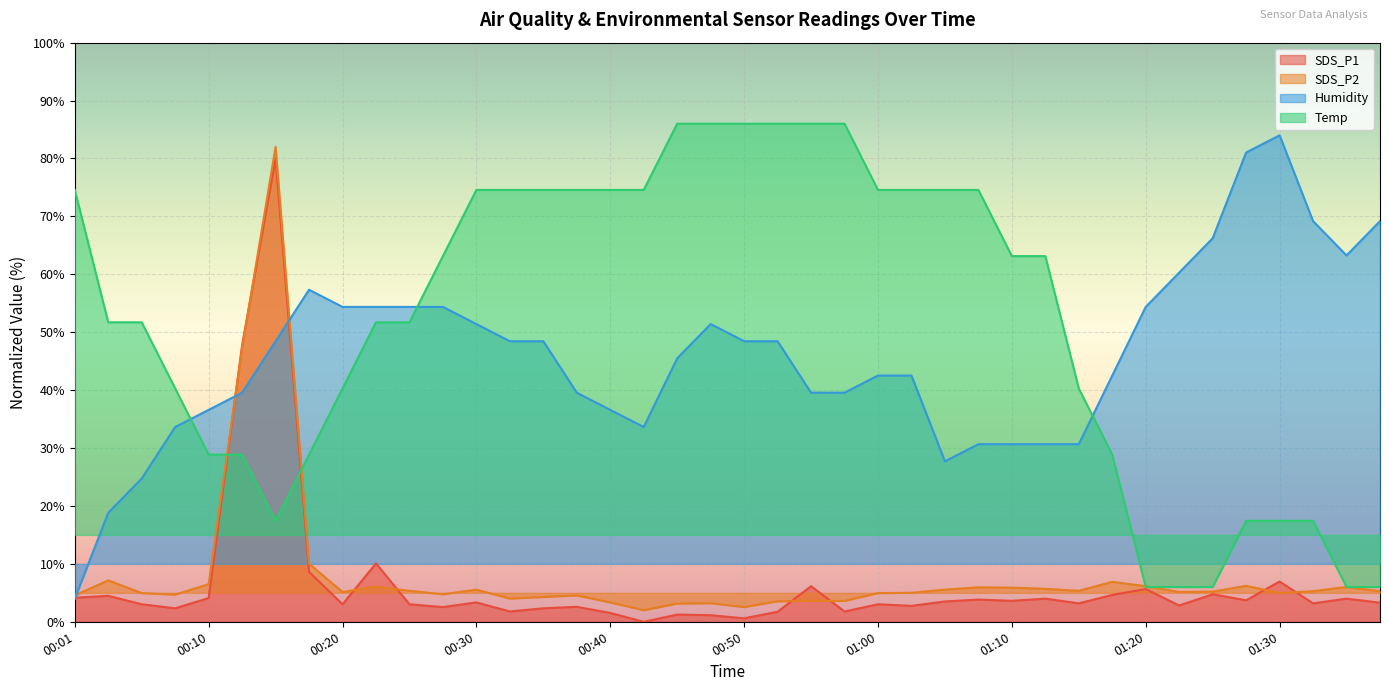

What is the value of the Humidity point at the 28th from the left?

30.7